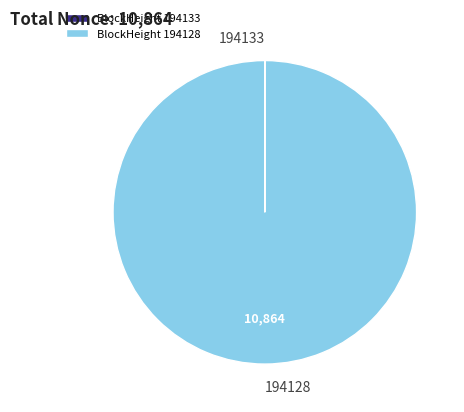

Is there any slice that represents more than half of the pie?

Yes